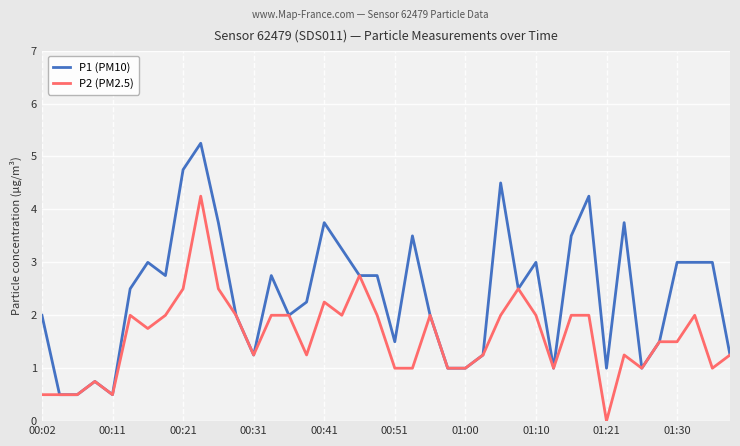

Rank the series by their average value, from highest to lowest.

P1 (PM10), P2 (PM2.5)